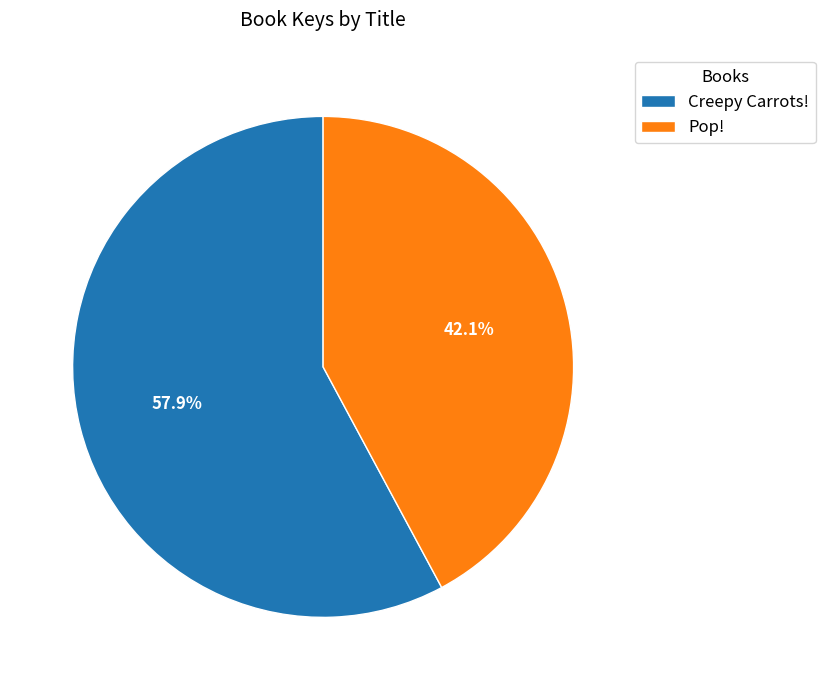

True or false: Creepy Carrots! accounts for 67% of the total.

False